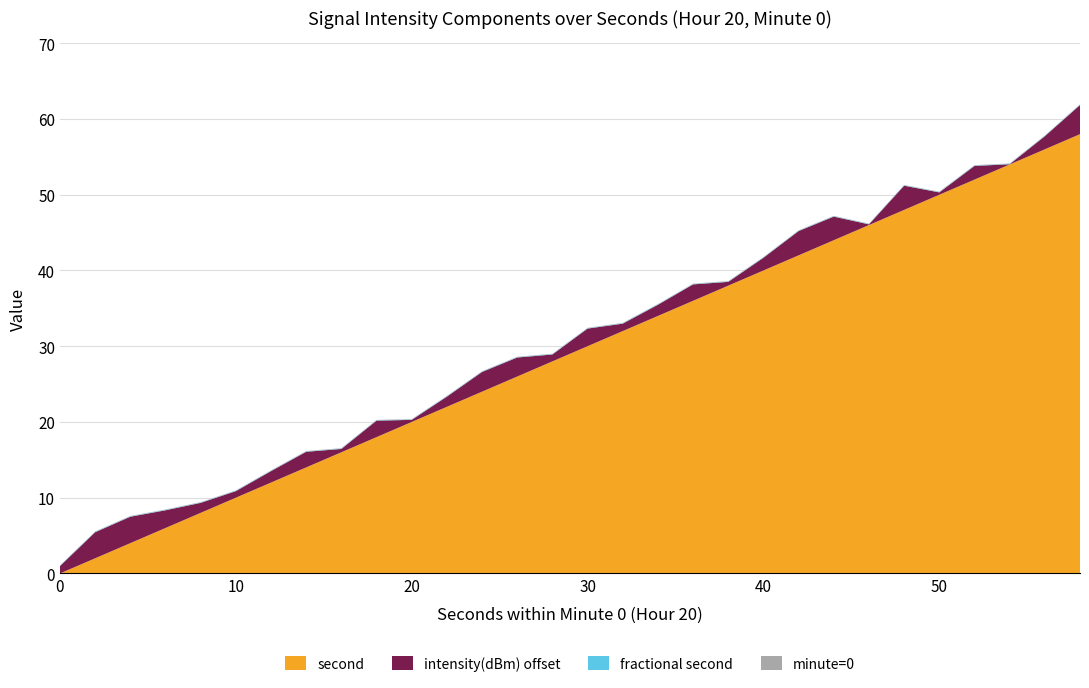

Reading left to right, list all the values displayed in this chart.

minute=0: 0.0	0.0	0.0	0.0	0.0	0.0	0.0	0.0	0.0	0.0	0.0	0.0	0.0	0.0	0.0	0.0	0.0	0.0	0.0	0.0	0.0	0.0	0.0	0.0	0.0	0.0	0.0	0.0	0.0	0.0
intensity(dBm) offset: 1.0	3.4	3.5	2.3	1.3	0.9	1.5	2.1	0.4	2.2	0.3	1.3	2.6	2.5	0.9	2.3	1.0	1.5	2.2	0.5	1.7	3.2	3.1	0.1	3.2	0.3	1.8	0.0	1.7	3.8
fractional second: 0.0	0.0	0.0	0.0	0.0	0.0	0.0	0.0	0.0	0.0	0.0	0.0	0.0	0.0	0.0	0.0	0.0	0.0	0.0	0.0	0.0	0.0	0.0	0.0	0.0	0.0	0.0	0.0	0.0	0.0
second: 0.0	2.0	4.0	6.0	8.0	10.0	12.0	14.0	16.0	18.0	20.0	22.0	24.0	26.0	28.0	30.0	32.0	34.0	36.0	38.0	40.0	42.0	44.0	46.0	48.0	50.0	52.0	54.0	56.0	58.0